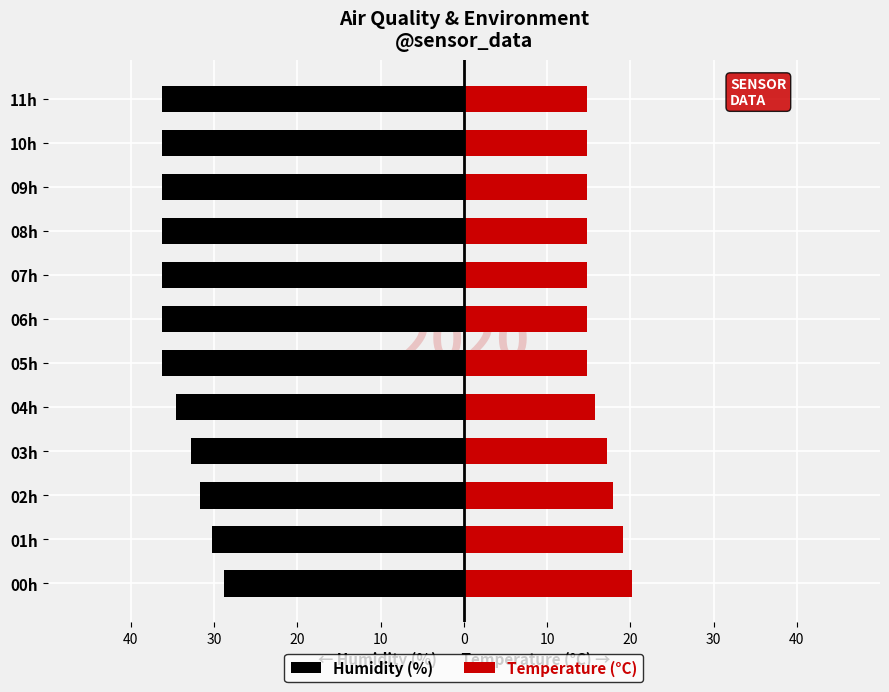

What is the average value of the Humidity (%) series?

-34.3